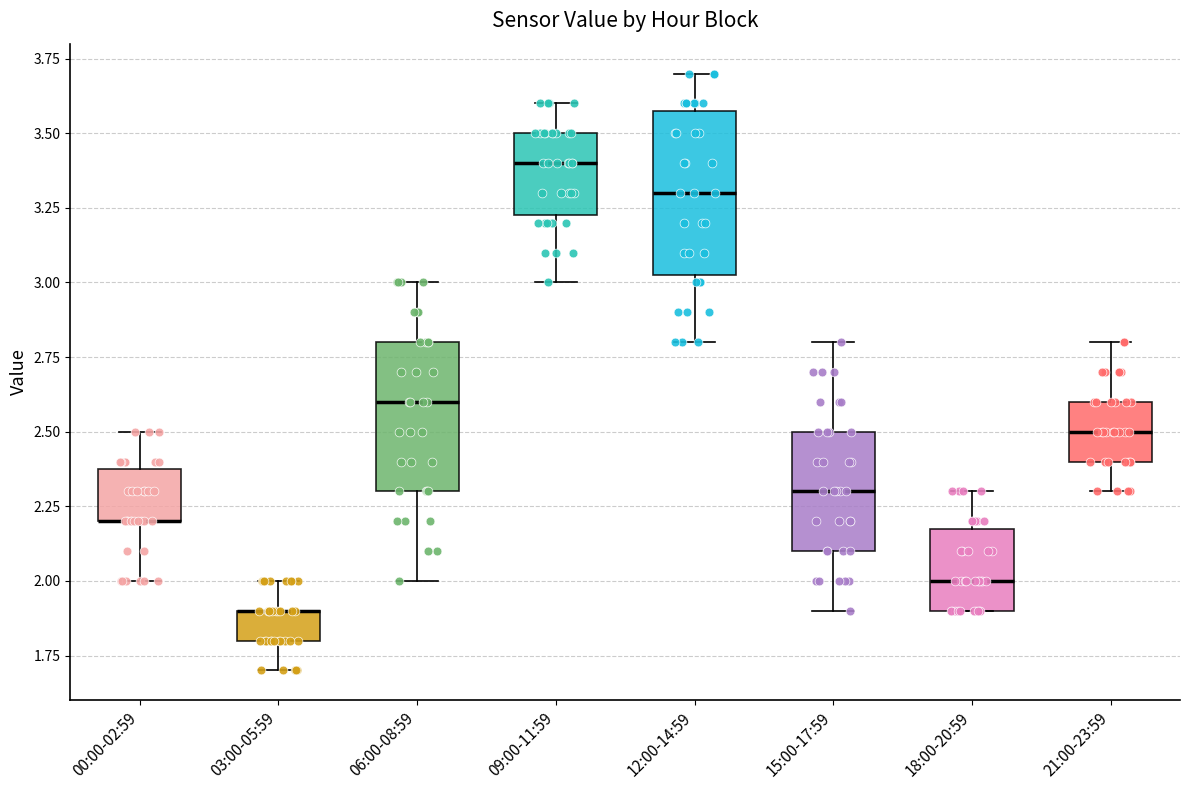

Where does the median line of the box for 18:00-20:59 sit on the y-axis? The values are not printed on the chart, so give them approximately, as read against the axis.

2.00